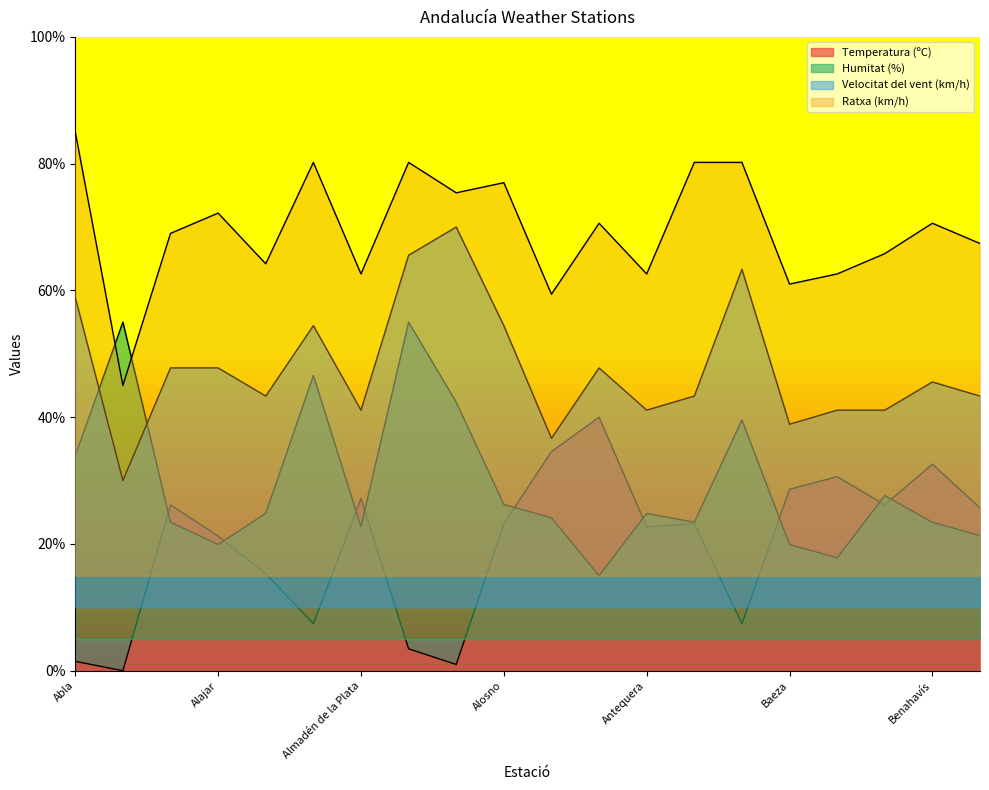

What is the sum of all Ratxa (km/h) values?

1391.2